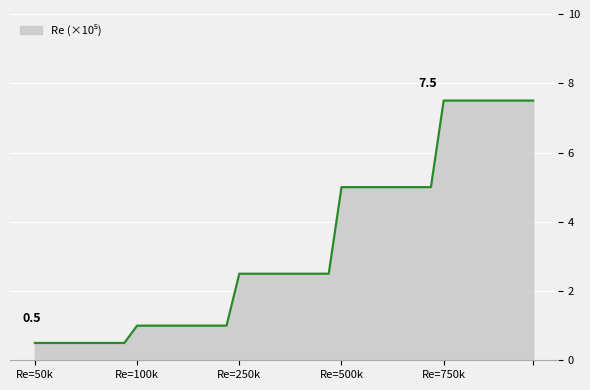

What is the maximum value shown in the chart?

7.5